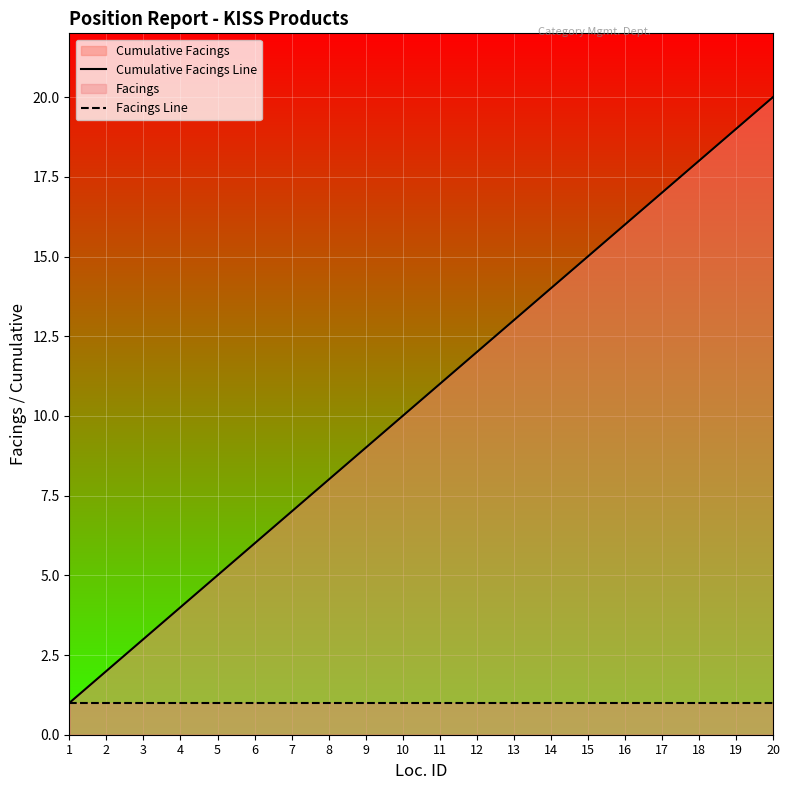

Between 12 and 18, which series saw the biggest shift?

Cumulative Facings Line